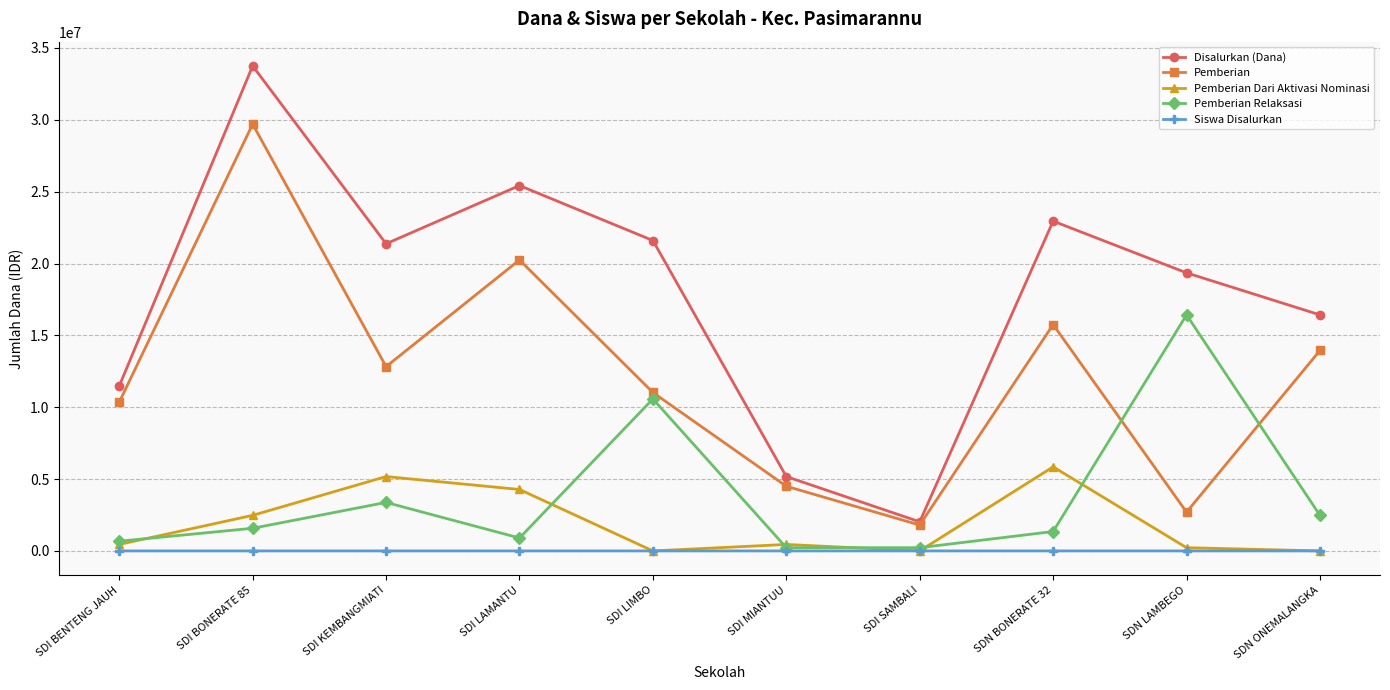

Which series changed the most between SDI BENTENG JAUH and SDI KEMBANGMIATI?

Disalurkan (Dana)